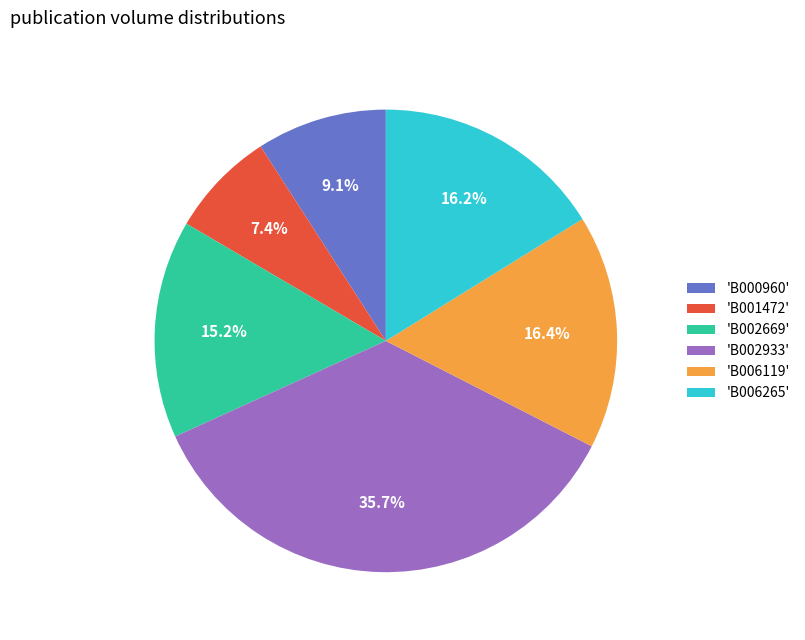

Which category has the biggest portion of the pie?

'B002933'